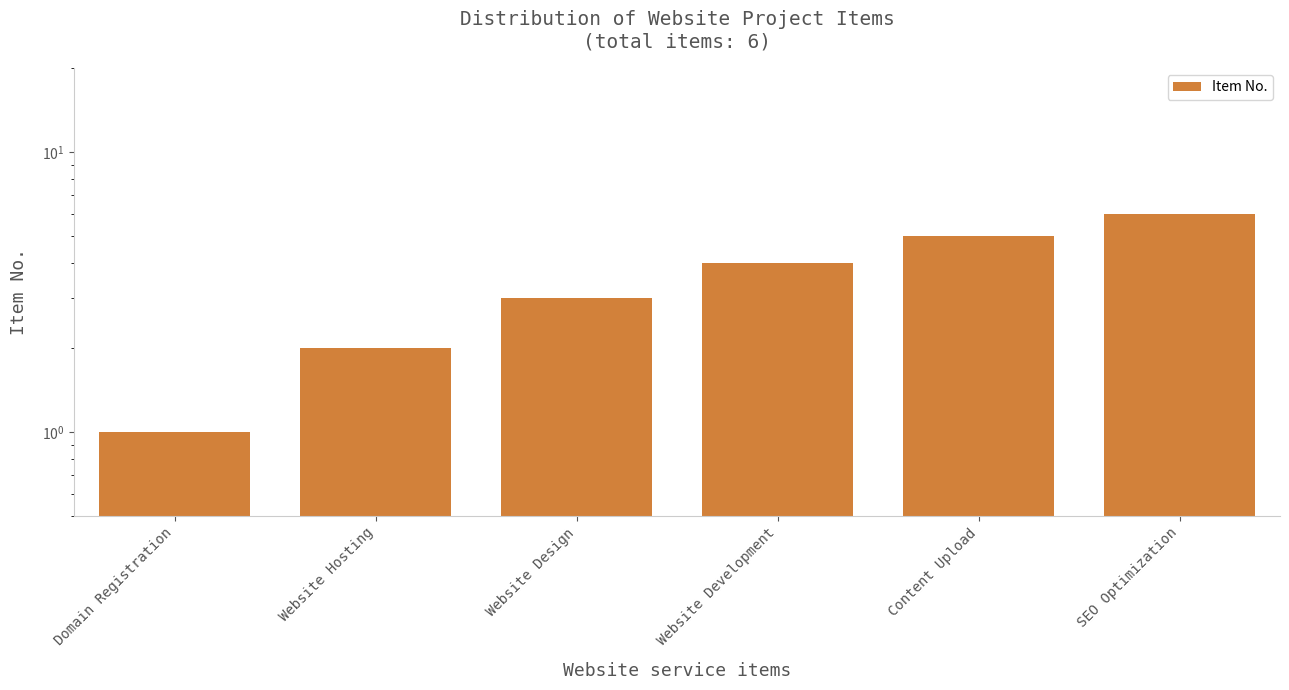

What is the label of the 3rd bar from the right?

Website Development